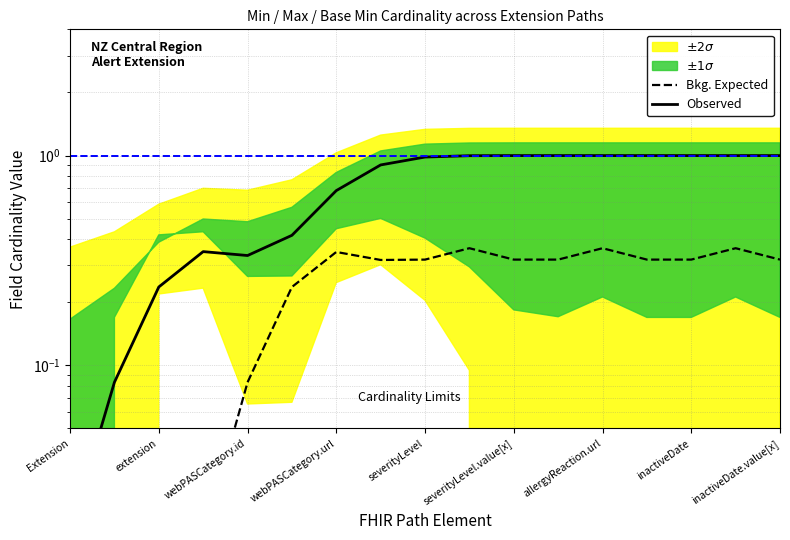

True or false: Observed and Bkg. Expected cross at least once.

False